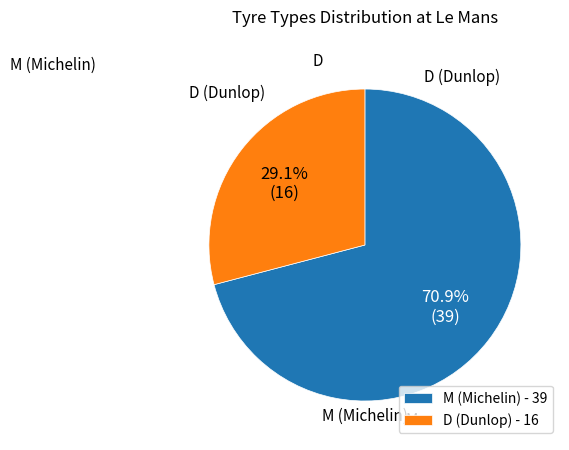

Which has a higher value, D or M?

M